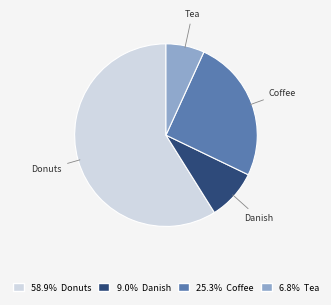

What is the smallest slice in the pie chart?

Tea